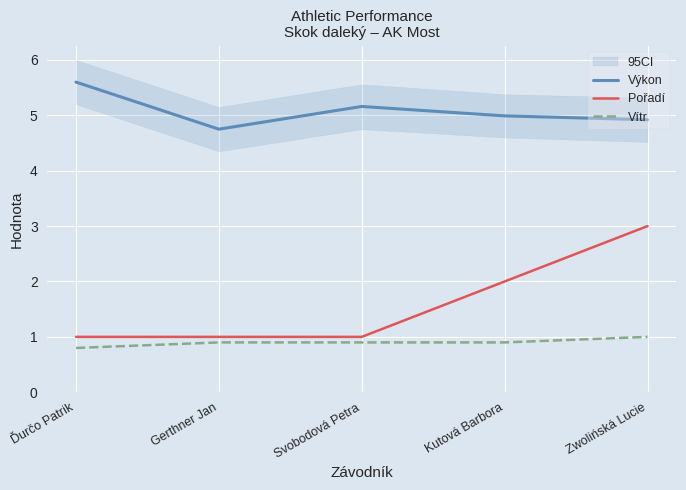

What is the highest value of the Pořadí series?

3.0